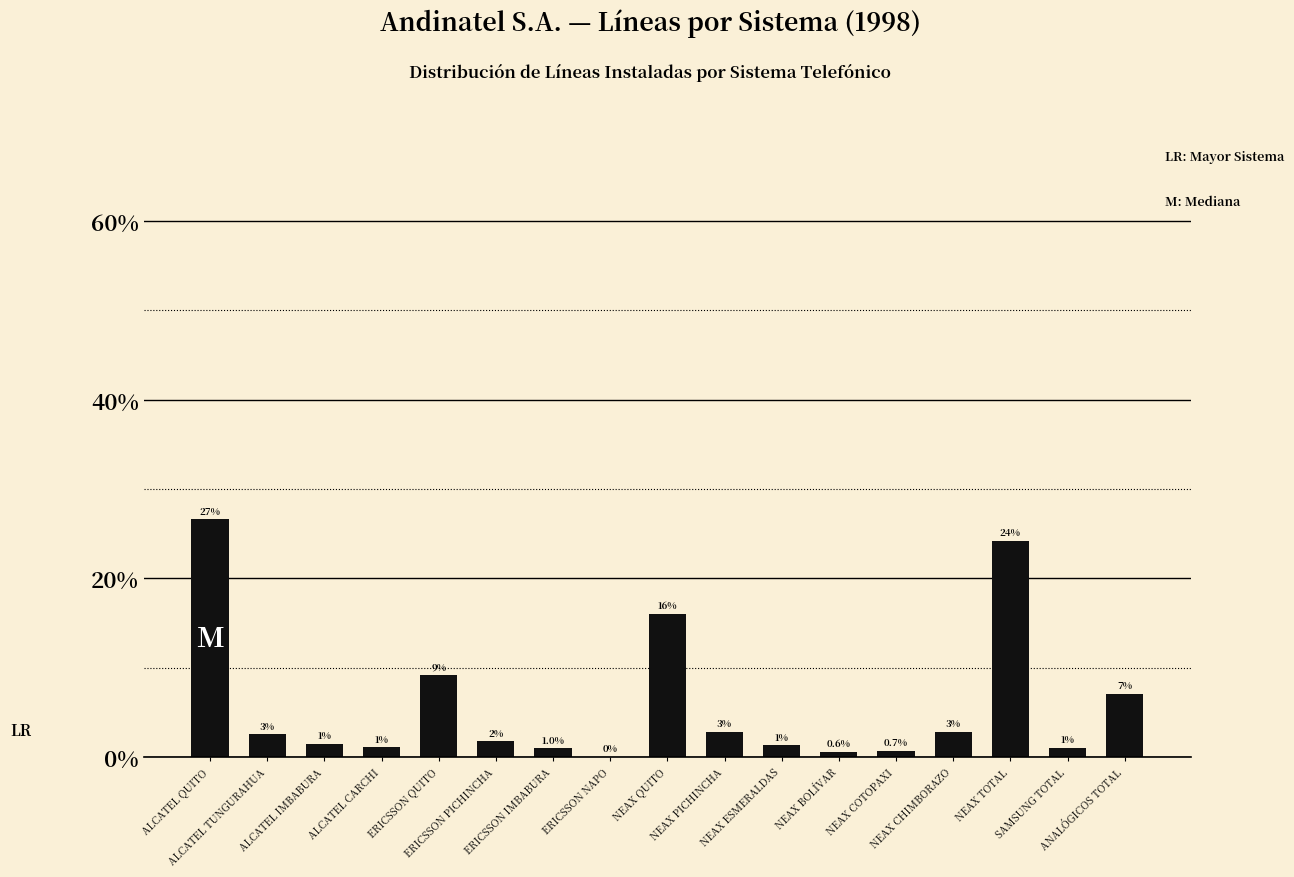

What is the greatest value displayed?

26.6